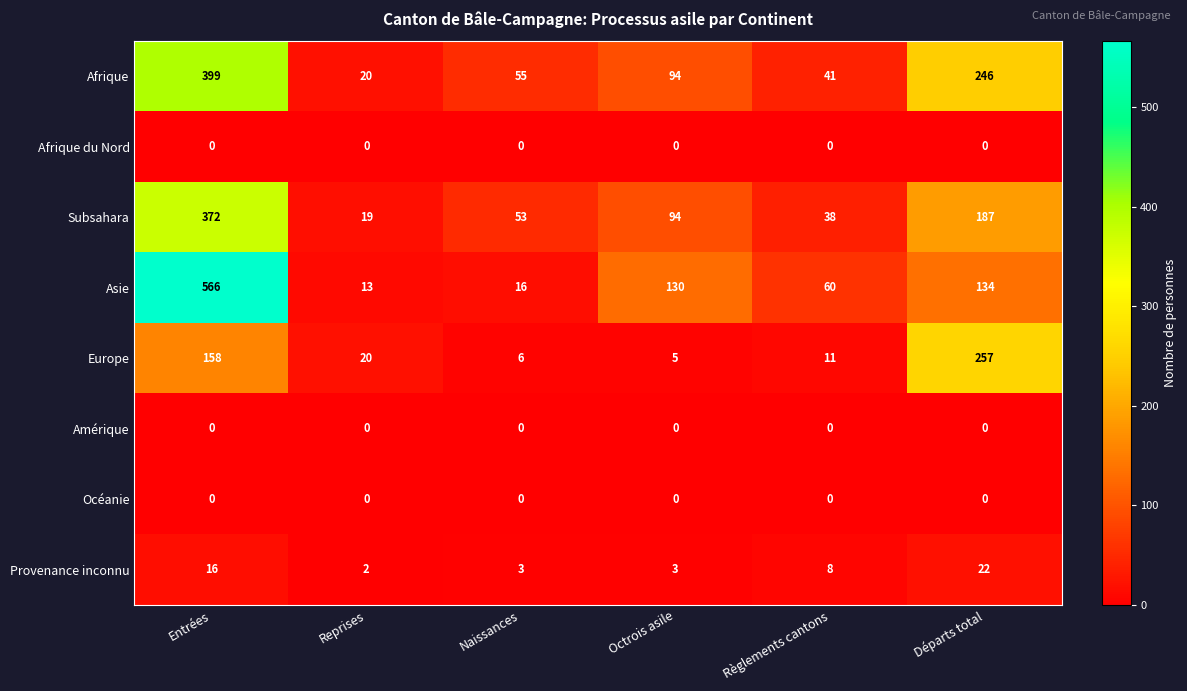

The Provenance inconnu series shows 26 at Entrées. True or false?

False